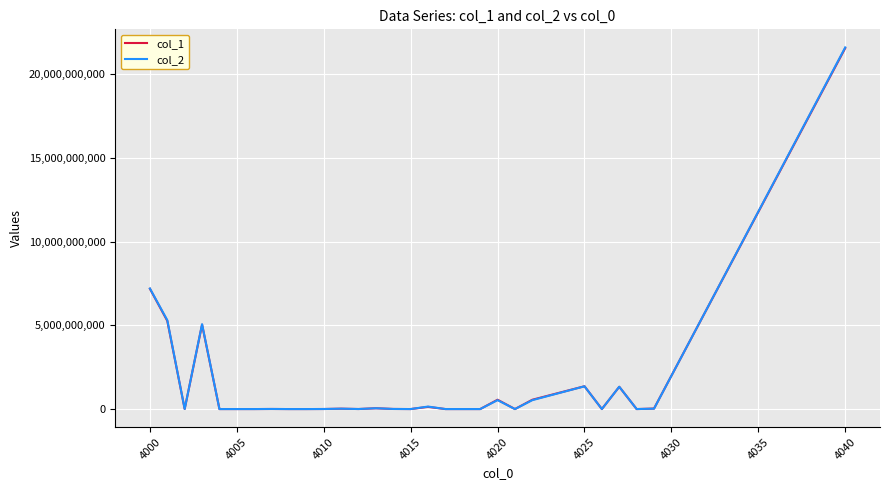

Which series has the largest range (max minus min)?

col_2